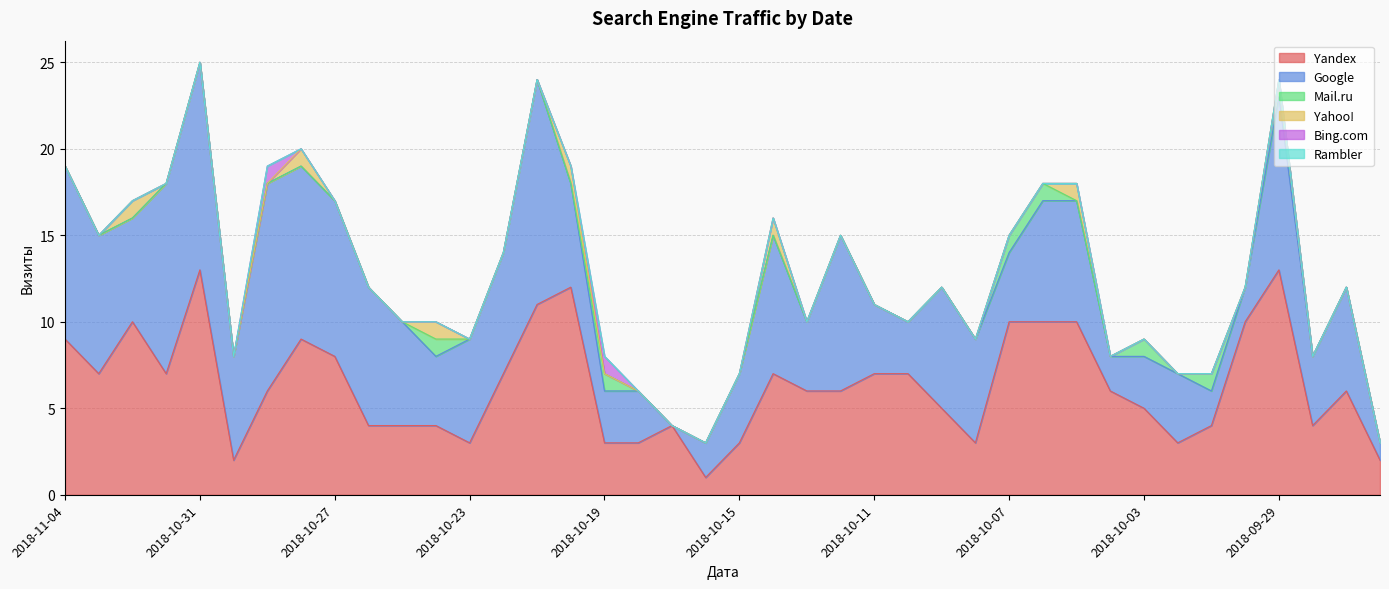

Reading right to left, what are all the values shown in this chart?

Yandex: 2	6	4	13	10	4	3	5	6	10	10	10	3	5	7	7	6	6	7	3	1	4	3	3	12	11	7	3	4	4	4	8	9	6	2	13	7	10	7	9
Google: 1	6	4	10	2	2	4	3	2	7	7	4	6	7	3	4	9	4	8	4	2	0	3	3	6	13	7	6	4	6	8	9	10	12	6	12	11	6	8	10
Mail.ru: 0	0	0	1	0	1	0	1	0	0	1	1	0	0	0	0	0	0	0	0	0	0	0	1	0	0	0	0	1	0	0	0	0	0	0	0	0	0	0	0
Yahoo!: 0	0	0	0	0	0	0	0	0	1	0	0	0	0	0	0	0	0	1	0	0	0	0	0	1	0	0	0	1	0	0	0	1	0	0	0	0	1	0	0
Bing.com: 0	0	0	0	0	0	0	0	0	0	0	0	0	0	0	0	0	0	0	0	0	0	0	1	0	0	0	0	0	0	0	0	0	1	0	0	0	0	0	0
Rambler: 0	0	0	0	0	0	0	0	0	0	0	0	0	0	0	0	0	0	0	0	0	0	0	0	0	0	0	0	0	0	0	0	0	0	0	0	0	0	0	0